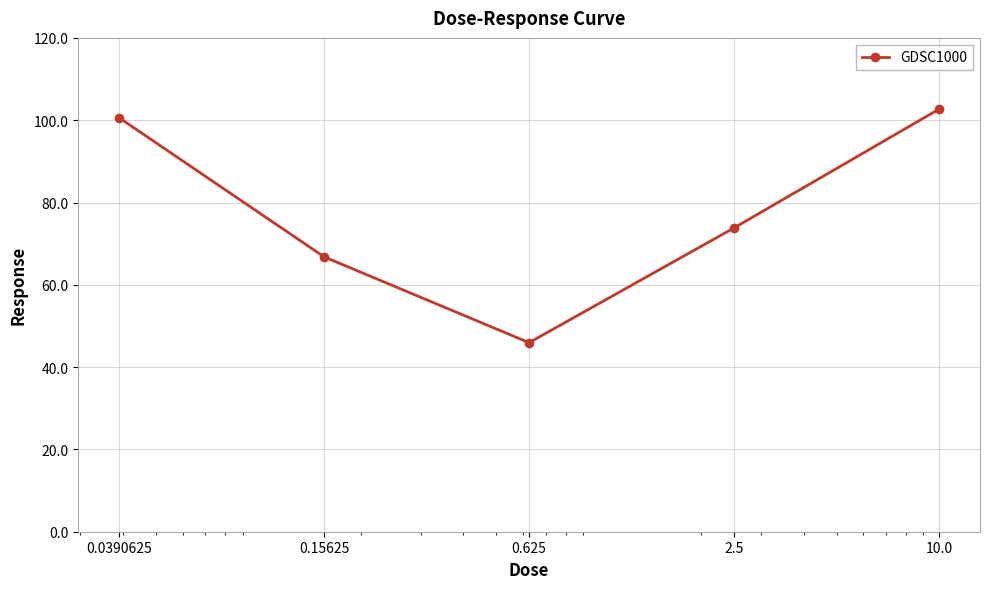

True or false: the data has more than 2 interior local peaks.

False